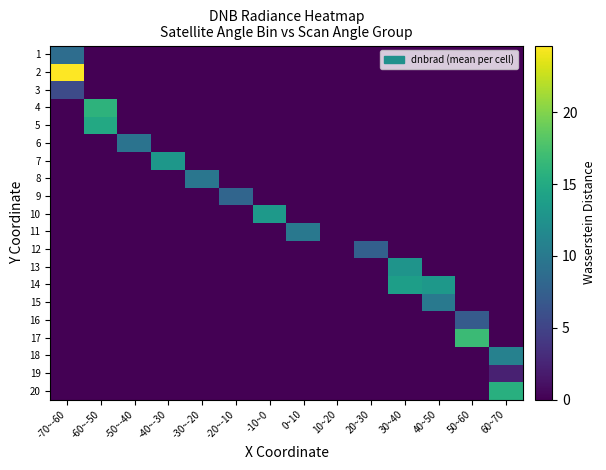

What is the spread (max minus min) of values at 0~10?

9.9